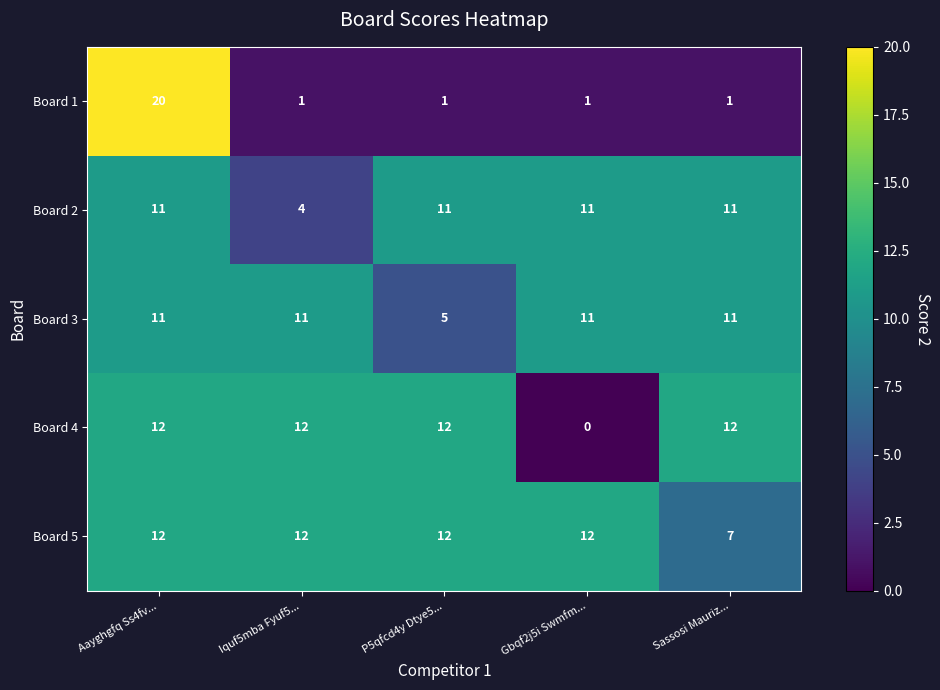

At which category is the sum across all series the highest?

Aayghgfq Ss4fv...